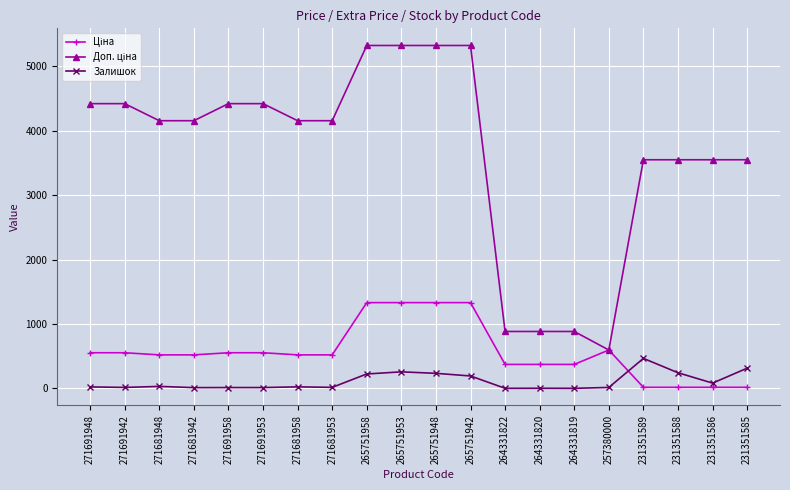

At how many categories does at least one series exceed 2549?

16